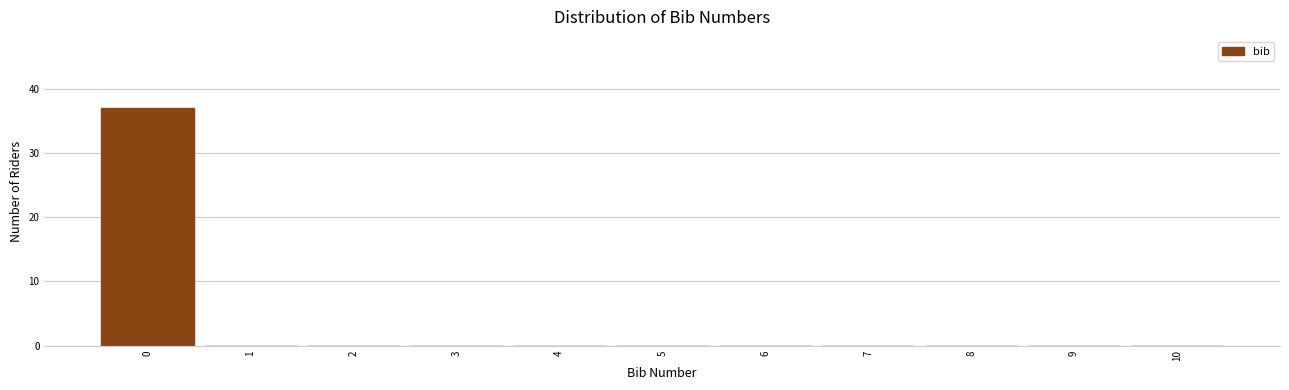

Reading left to right, list every bar in this chart as the range it spans on the x-axis followed by its height. The values are not printed on the chart, so give them approximately, as read against the axis.

-0.5 to 0.5: 37
0.5 to 1.5: 0
1.5 to 2.5: 0
2.5 to 3.5: 0
3.5 to 4.5: 0
4.5 to 5.5: 0
5.5 to 6.5: 0
6.5 to 7.5: 0
7.5 to 8.5: 0
8.5 to 9.5: 0
9.5 to 10.5: 0